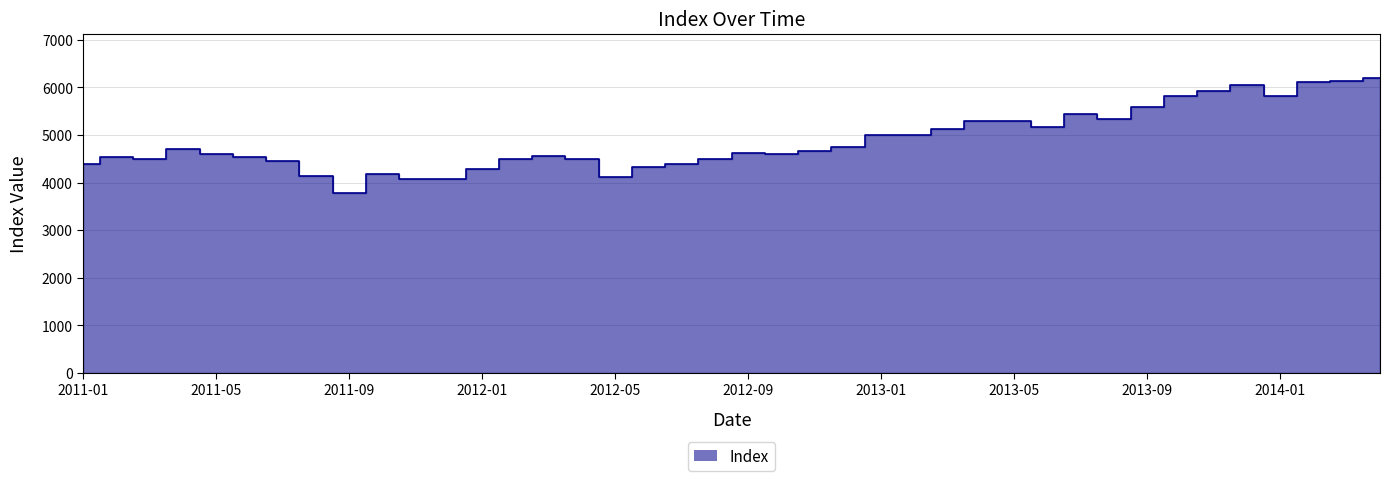

What is the difference between the second highest and second lowest values?

2057.8